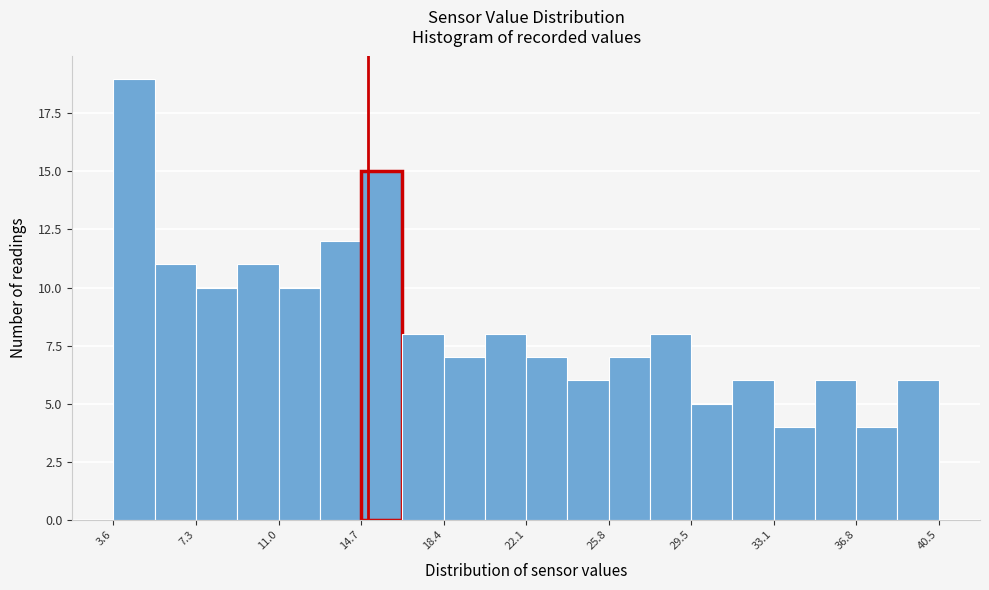

Read against the x-axis, roughly where is the centre of the tallest bar?

4.5